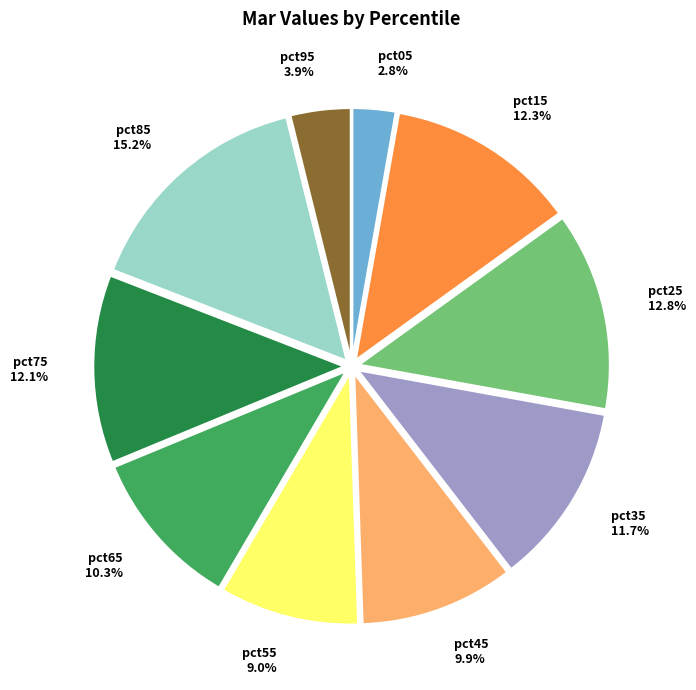

To the nearest percent, what portion does pct15 represent?

12%